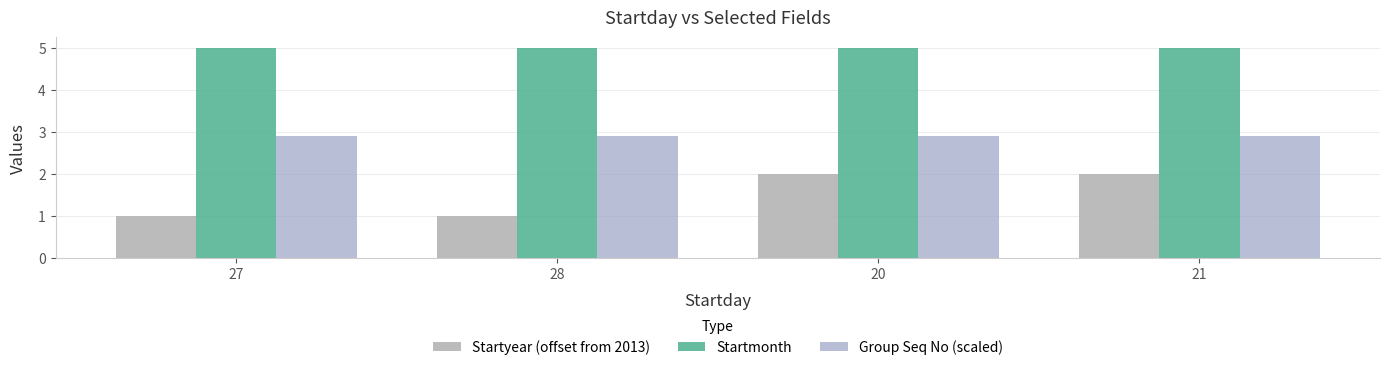

What are all the series names shown in the legend?

Startyear (offset from 2013), Startmonth, Group Seq No (scaled)